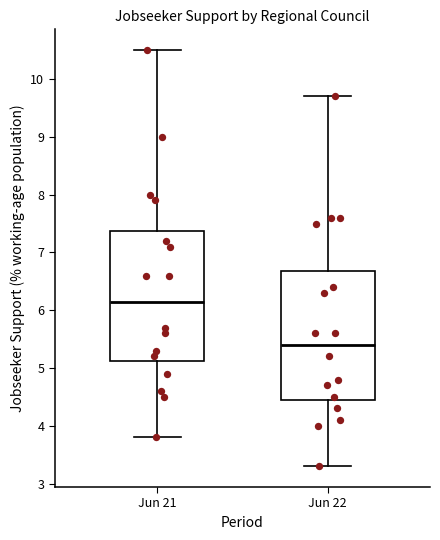

Reading left to right, read every box against the y-axis: the position of its median line, the range the box covers, and the ends of its whiskers. The values are not printed on the chart, so give them approximately, as read against the axis.

Jun 21: median 6.2, box 5.1 to 7.4, whiskers 3.8 to 10.5
Jun 22: median 5.4, box 4.5 to 6.7, whiskers 3.3 to 9.7